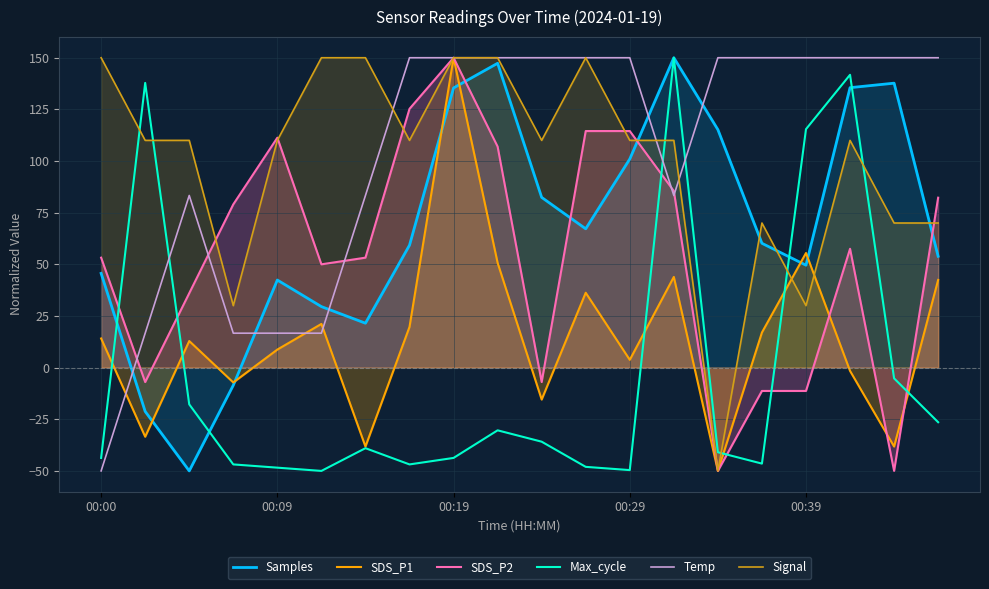

Which category has the highest value in the Samples series?

13